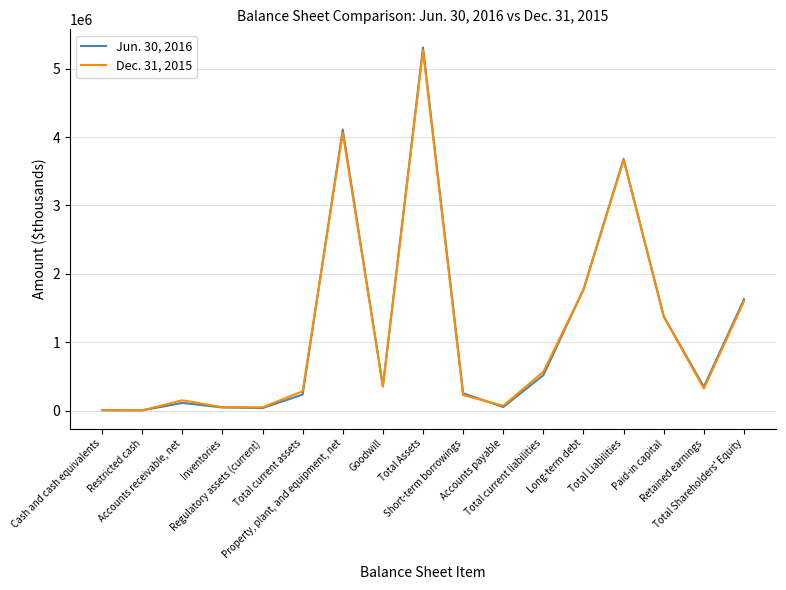

What is the greatest value displayed?

5307606